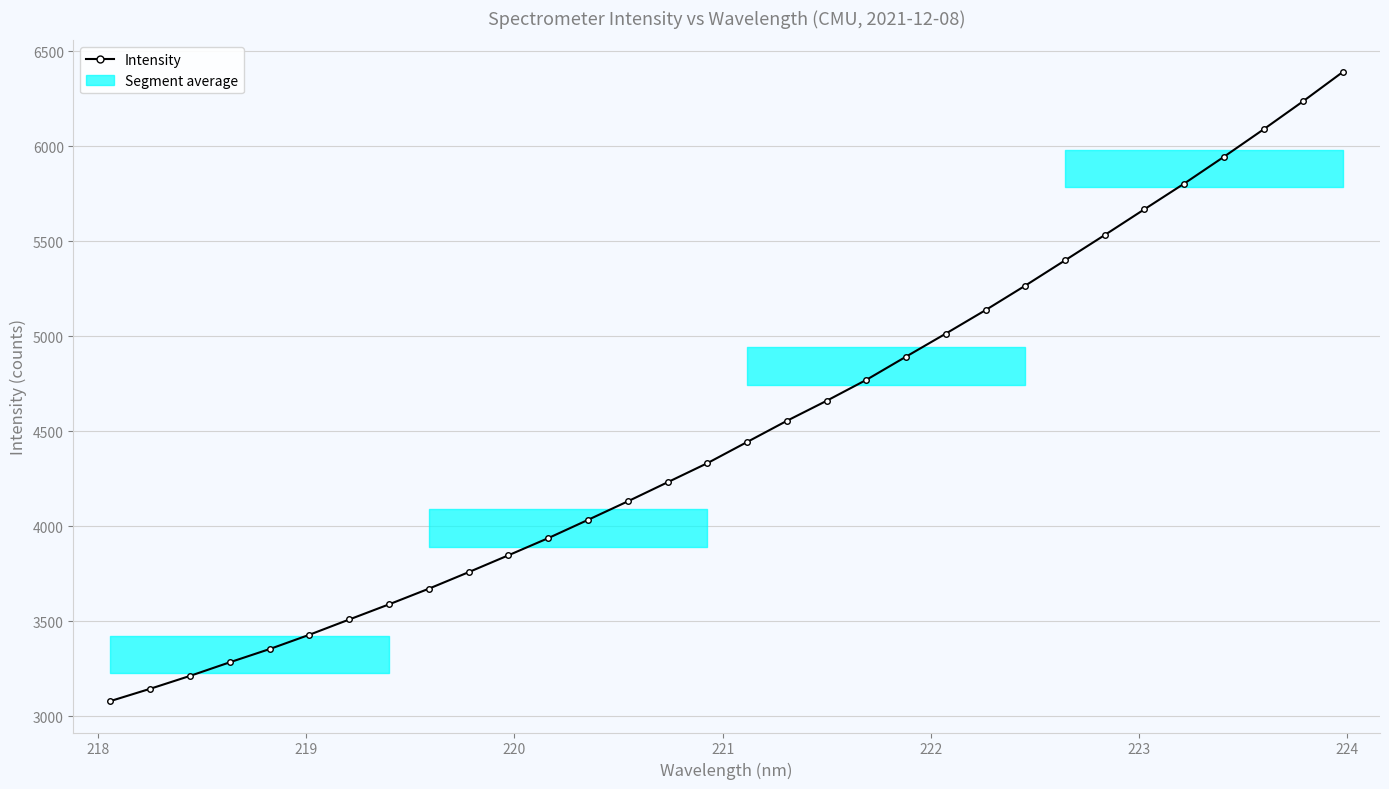

Reading left to right, list all the values displayed in this chart.

3079.1	3143.8	3211.6	3283.2	3352.8	3428.2	3508.4	3588.2	3670.6	3757.5	3846.4	3936.6	4032.7	4130.2	4230.6	4331.0	4442.5	4553.8	4659.4	4769.6	4892.0	5013.2	5136.9	5265.7	5398.8	5532.2	5667.9	5803.0	5944.0	6088.5	6237.2	6391.3